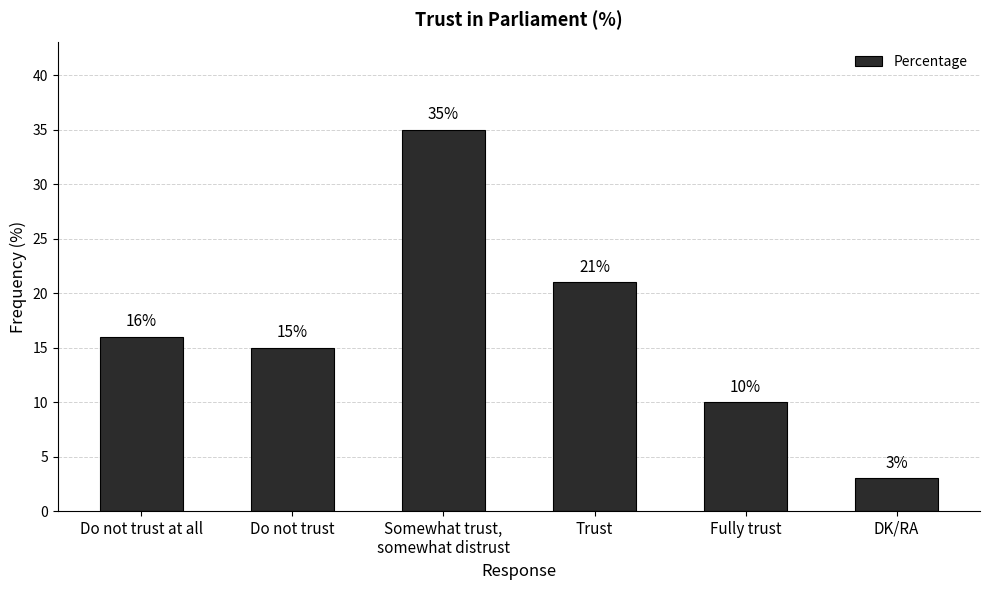

Reading left to right, extract all data points from this chart.

16	15	35	21	10	3